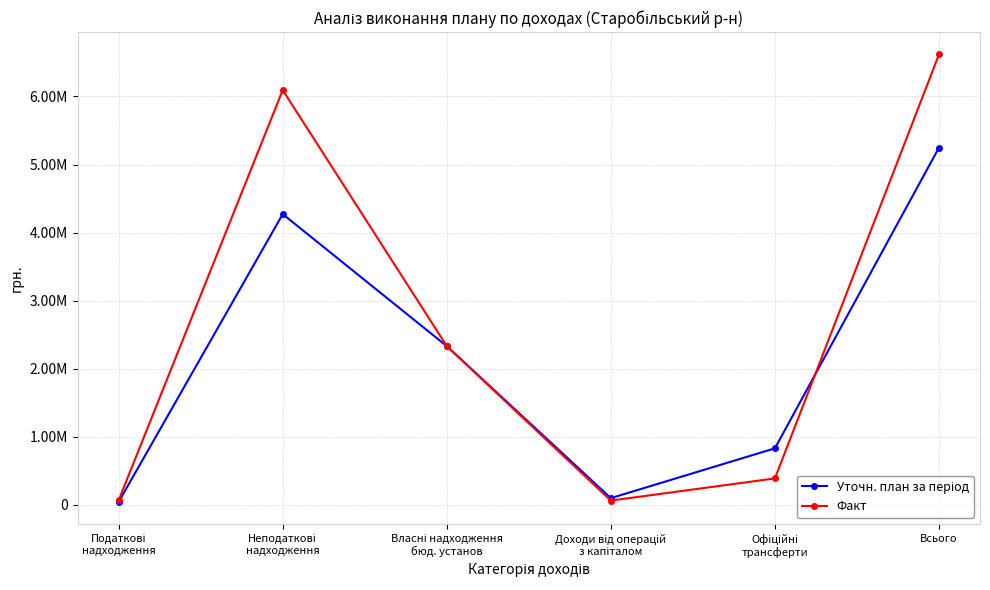

Is this an area chart (filled region under the line)?

No